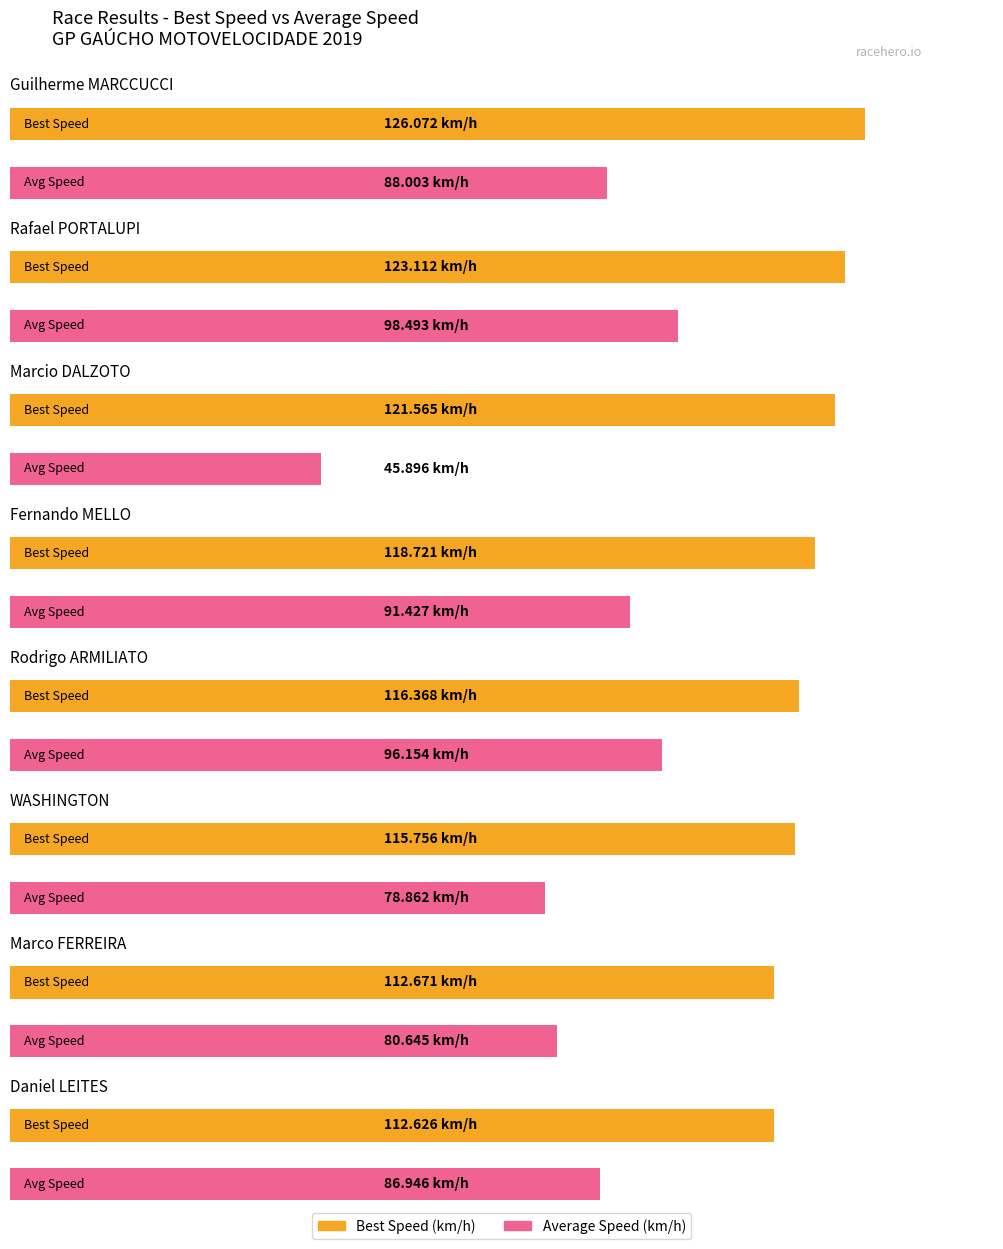

Where is Best Speed nearest to the value 119?

Fernando MELLO